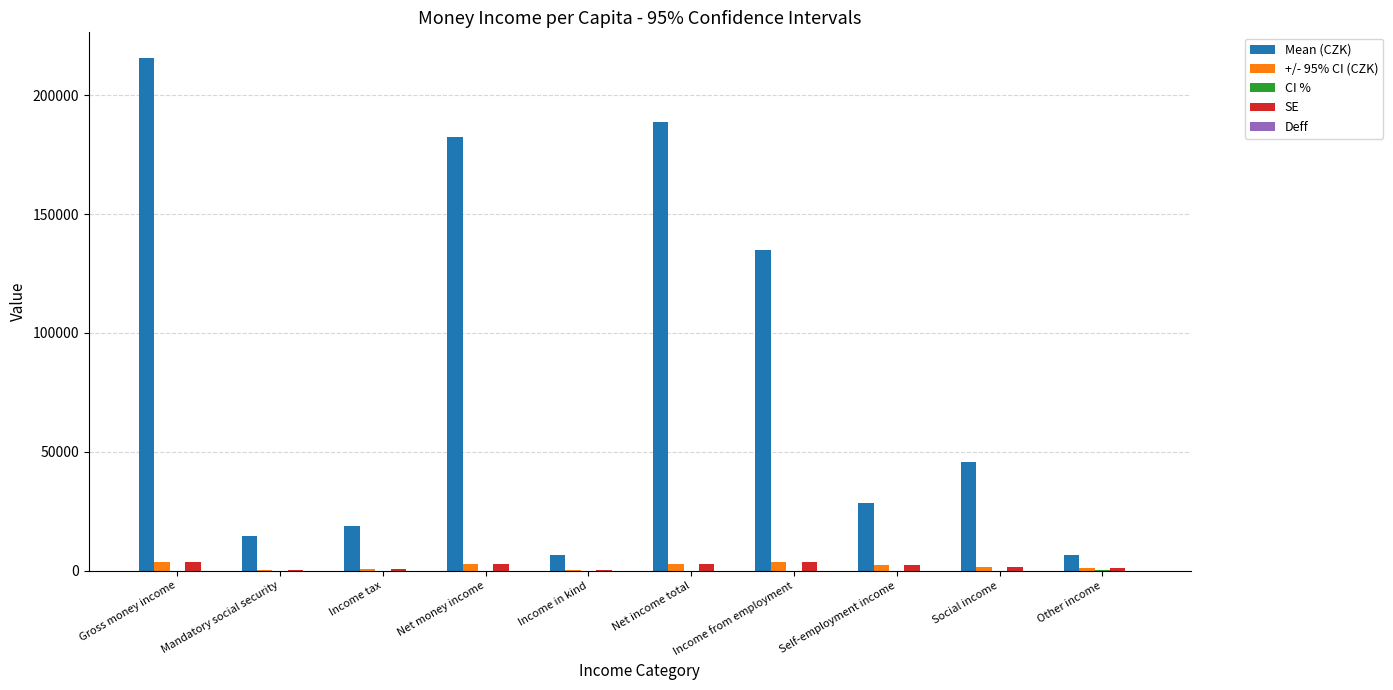

Which series has the largest total across all categories?

Mean (CZK)